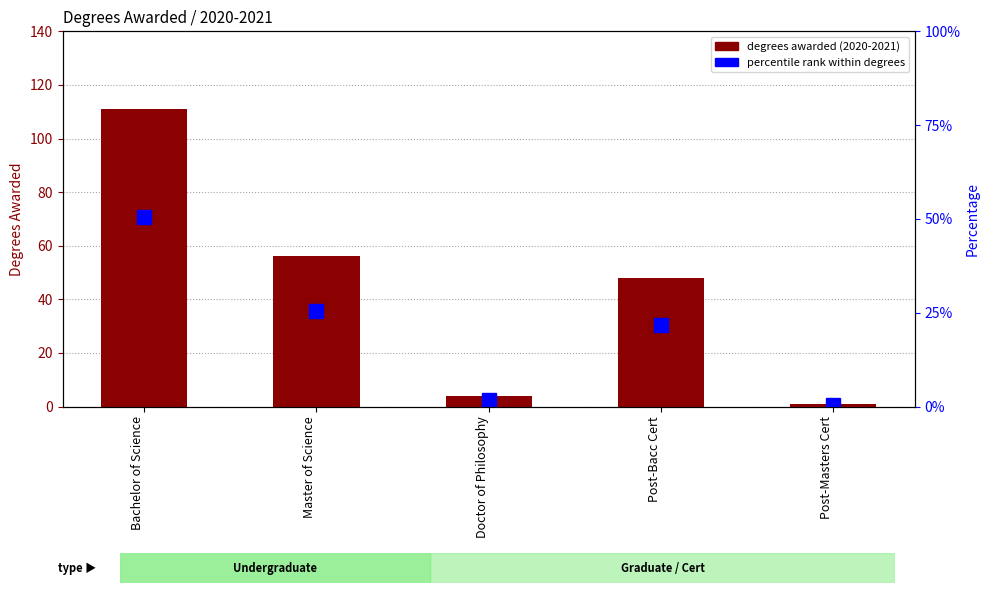

True or false: 2020-2021 degrees has a value of 111.0 at Bachelor of Science.

True